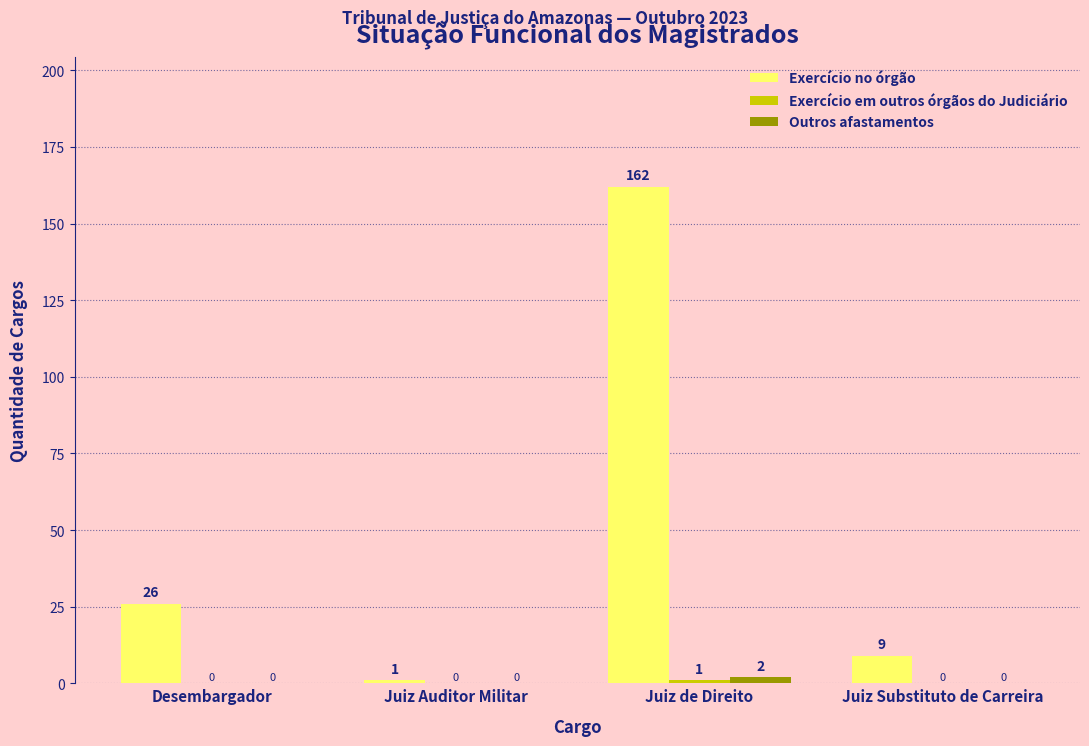

Which series has the largest total across all categories?

Exercício no órgão